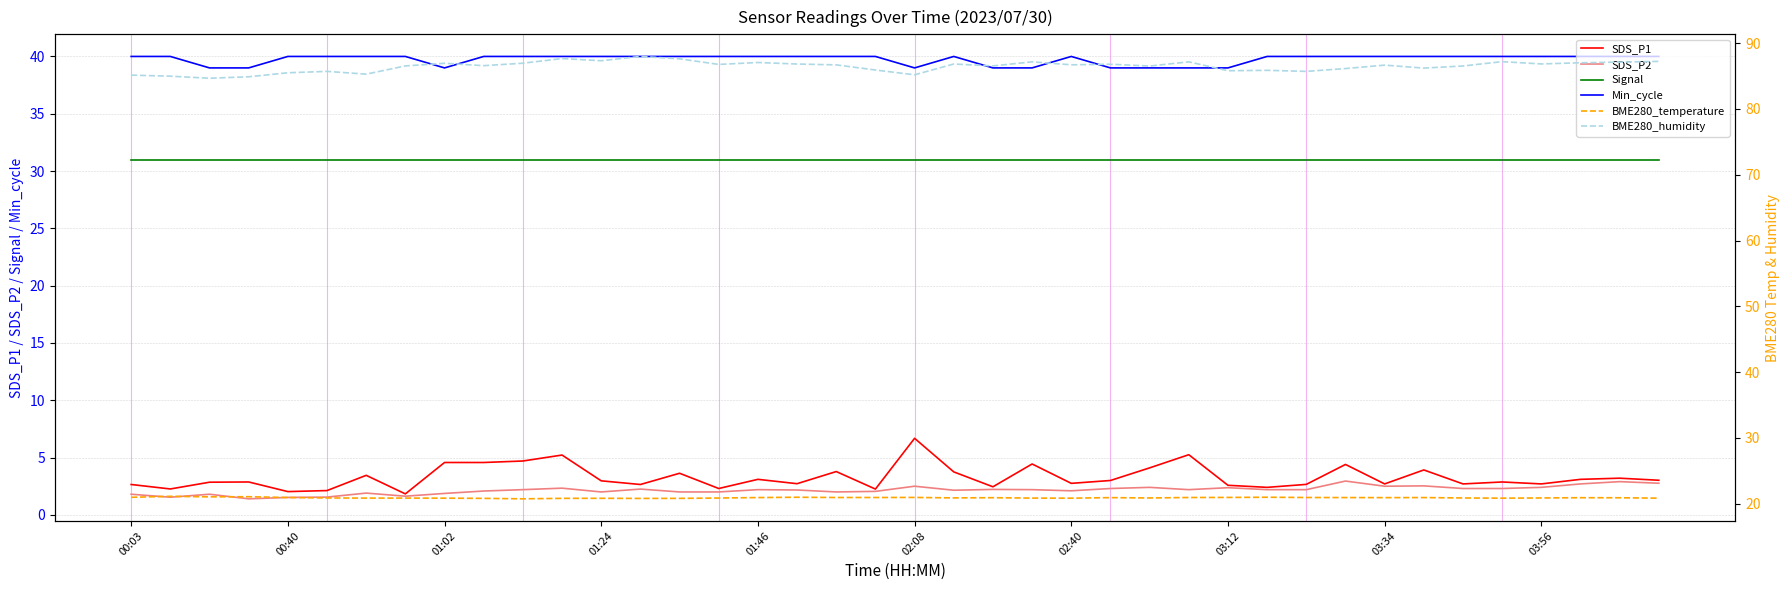

What are all the series names shown in the legend?

SDS_P1, SDS_P2, Signal, Min_cycle, BME280_temperature, BME280_humidity